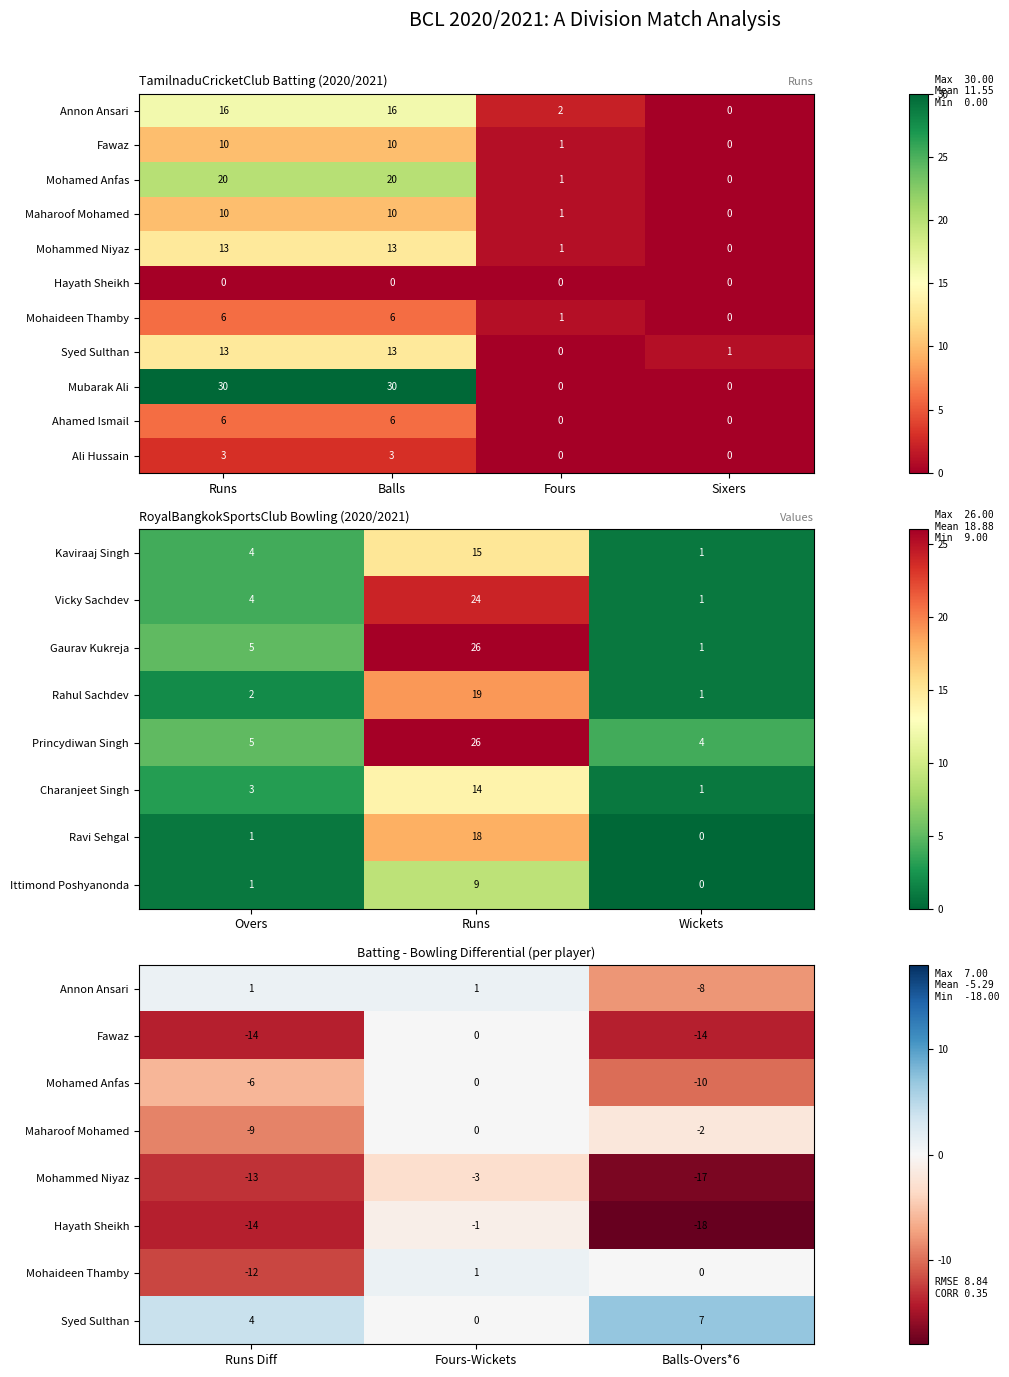

How many Ali Hussain values are between 0 and 3?

4